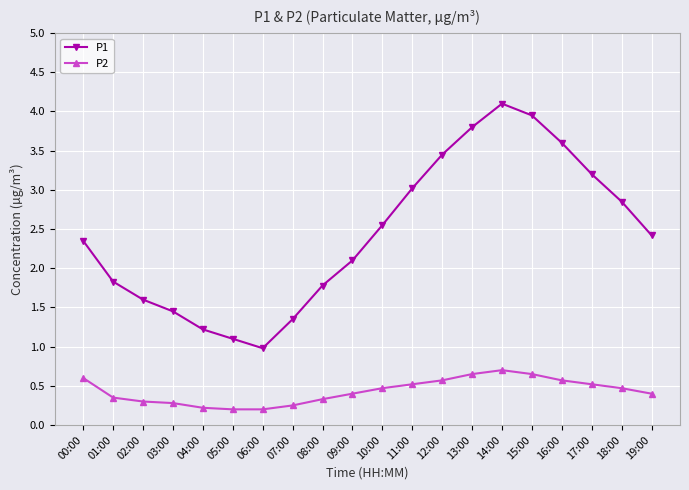

Which series has the widest spread of values?

P1